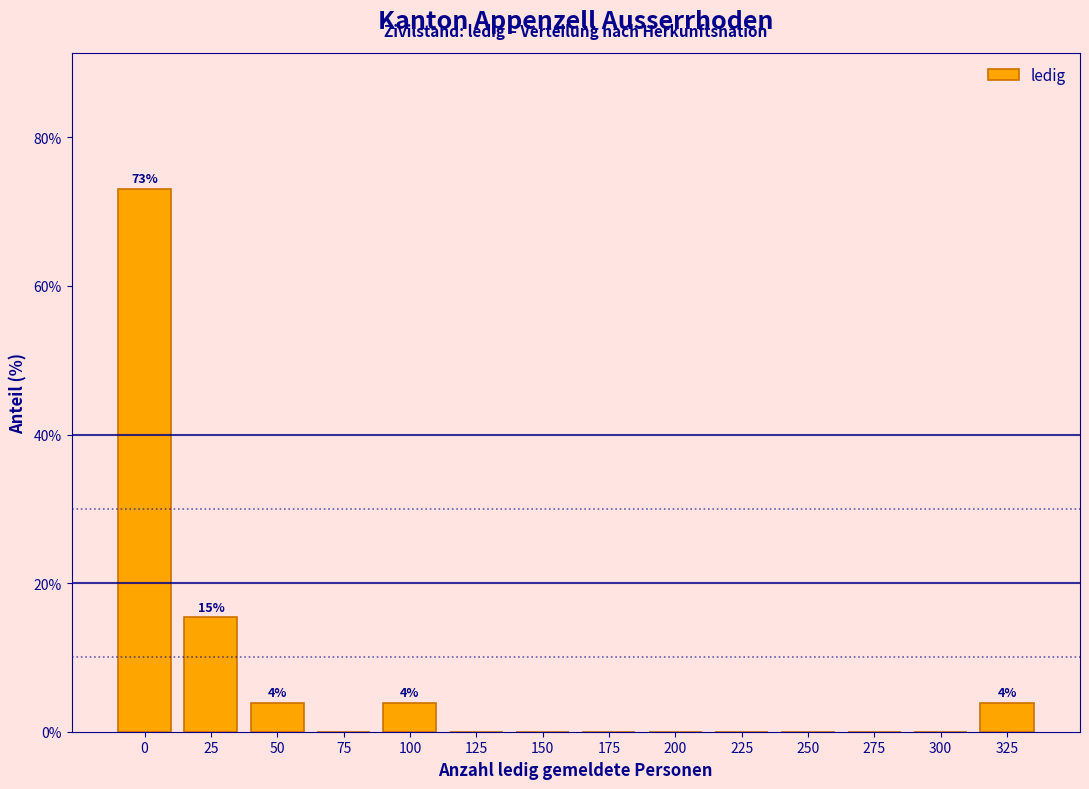

Reading right to left, transcribe all the data shown in this chart.

325=3.8	300=0.0	275=0.0	250=0.0	225=0.0	200=0.0	175=0.0	150=0.0	125=0.0	100=3.8	75=0.0	50=3.8	25=15.4	0=73.1